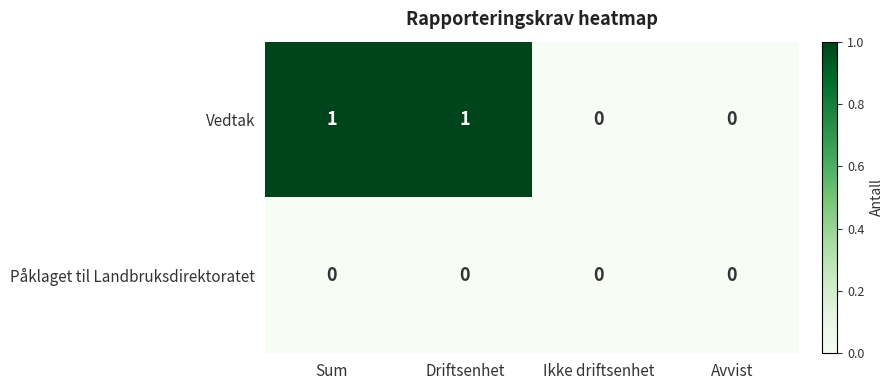

The value of Vedtak at Driftsenhet is 2. True or false?

False